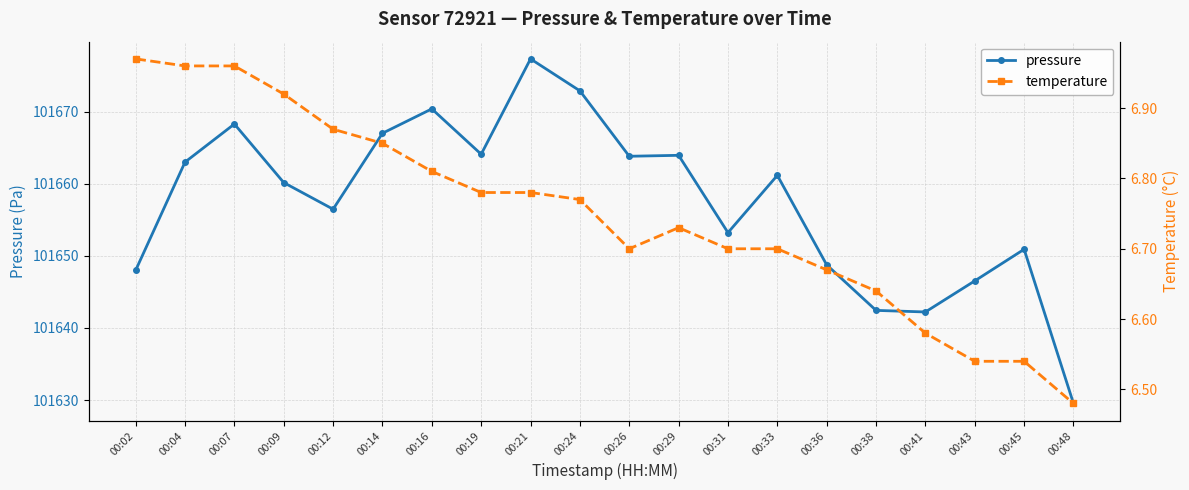

Reading right to left, transcribe all the data shown in this chart.

pressure: 101629.5	101650.9	101646.5	101642.2	101642.4	101648.8	101661.2	101653.2	101663.9	101663.8	101672.9	101677.3	101664.1	101670.4	101667.0	101656.5	101660.2	101668.3	101663.0	101648.0
temperature: 6.5	6.5	6.5	6.6	6.6	6.7	6.7	6.7	6.7	6.7	6.8	6.8	6.8	6.8	6.8	6.9	6.9	7.0	7.0	7.0